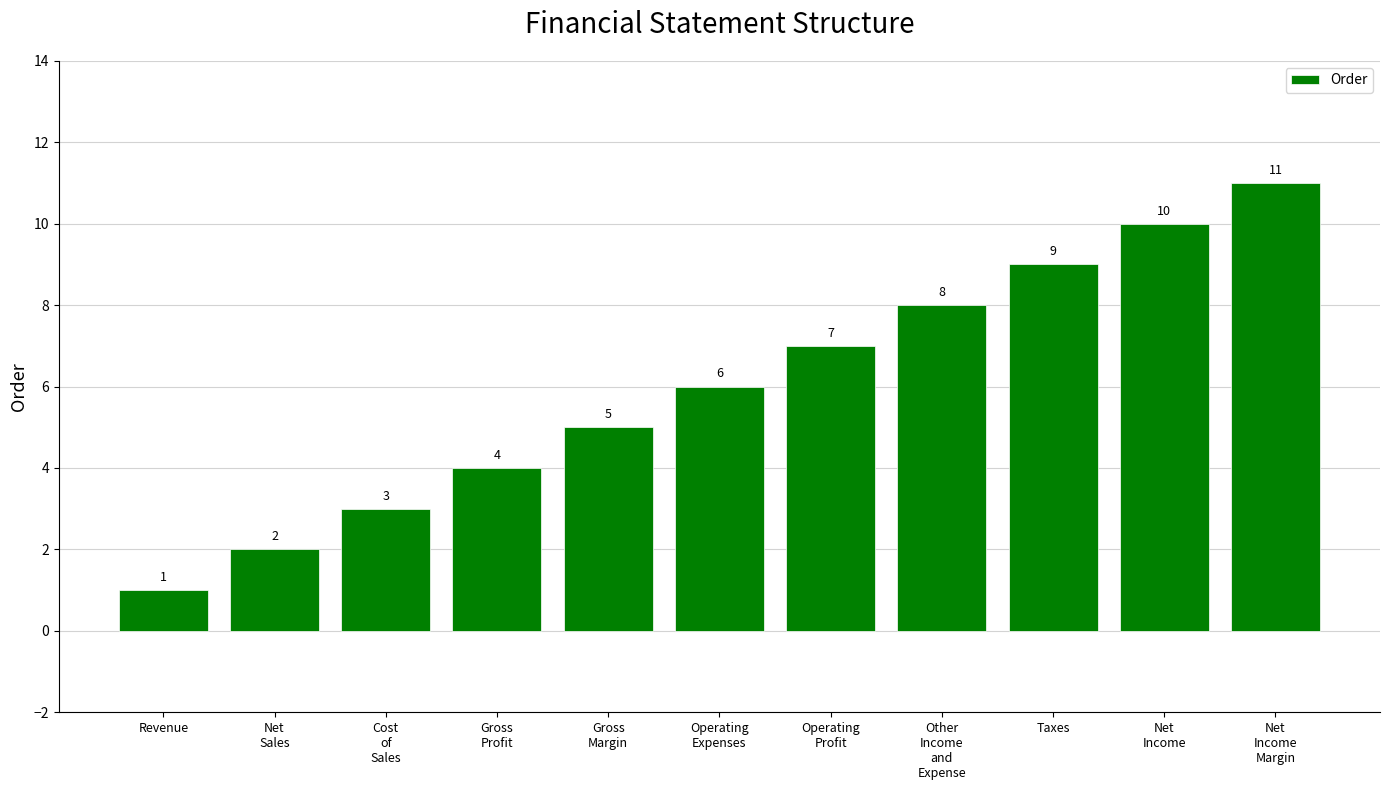

What is the change in value from Operating
Expenses to Net
Income?

+4